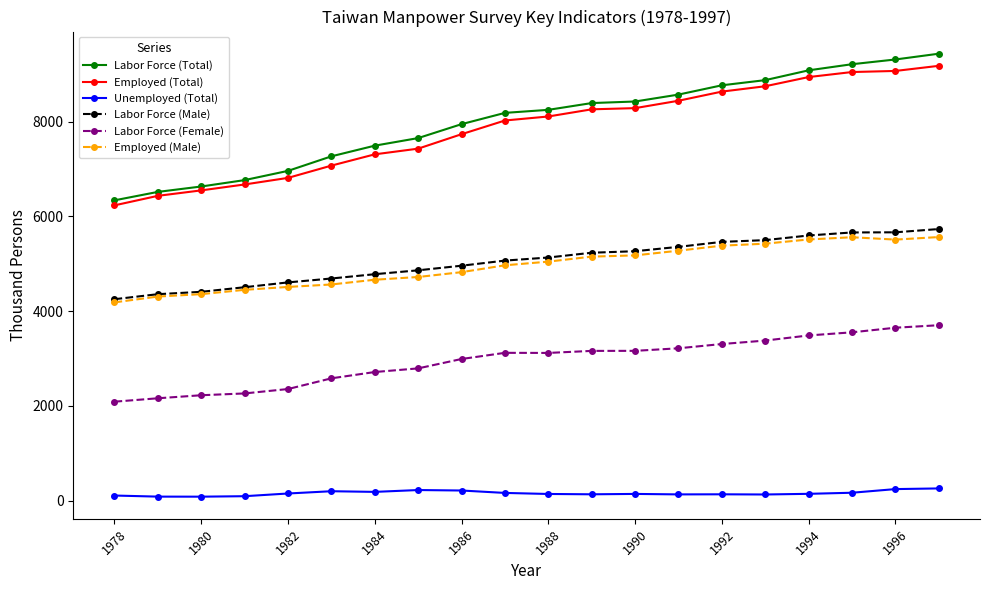

Which series has the widest spread of values?

Labor Force (Total)